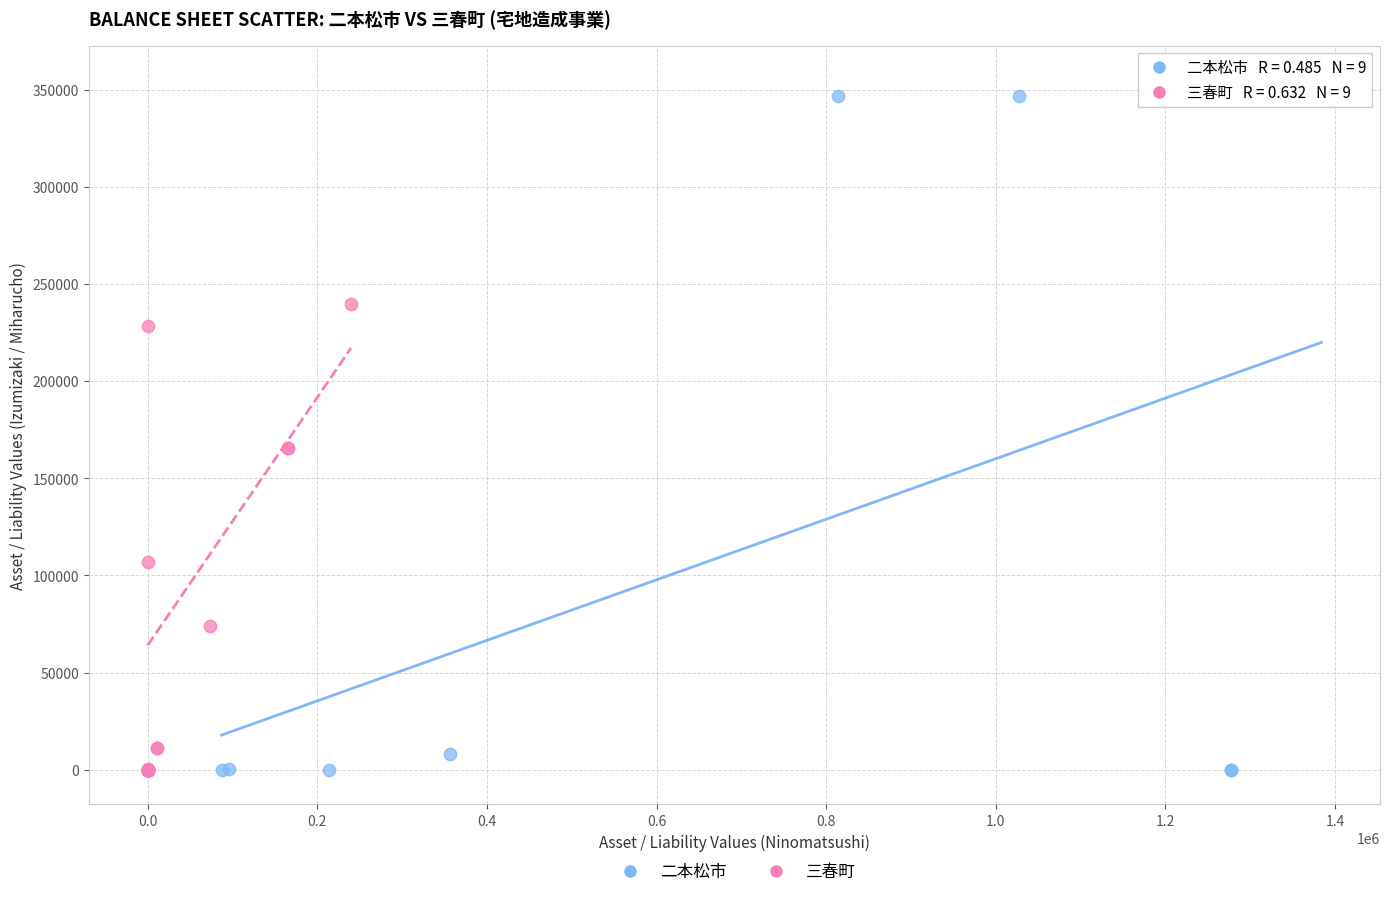

Which series has the widest spread of Y values?

二本松市